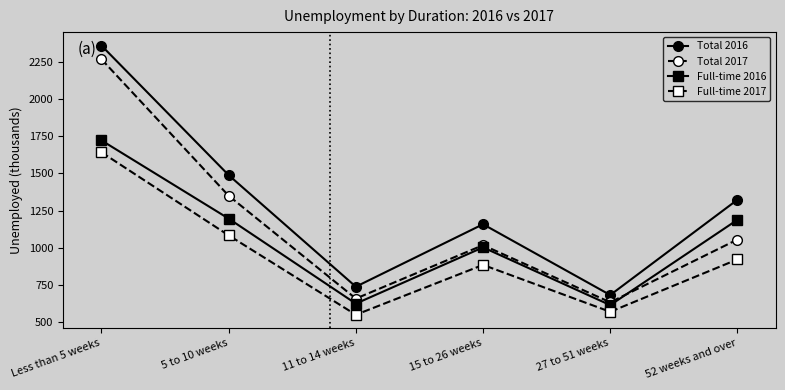

What is the difference between the maximum and minimum values in the Full-time 2016 series?

1110